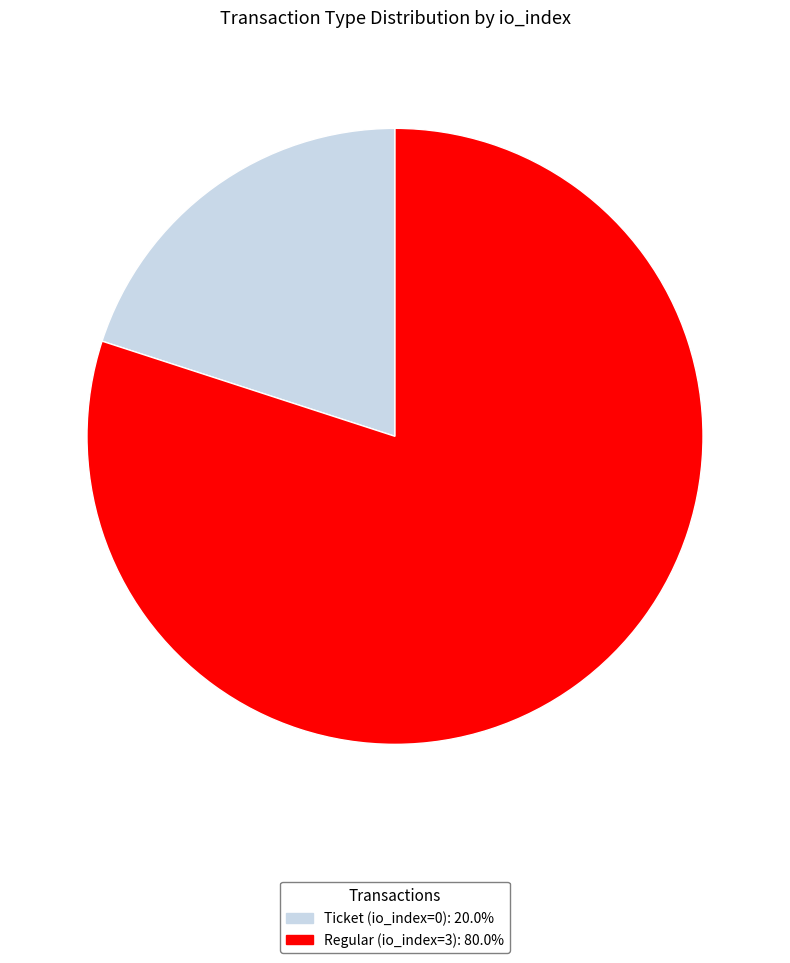

Does any single category account for the majority?

Yes